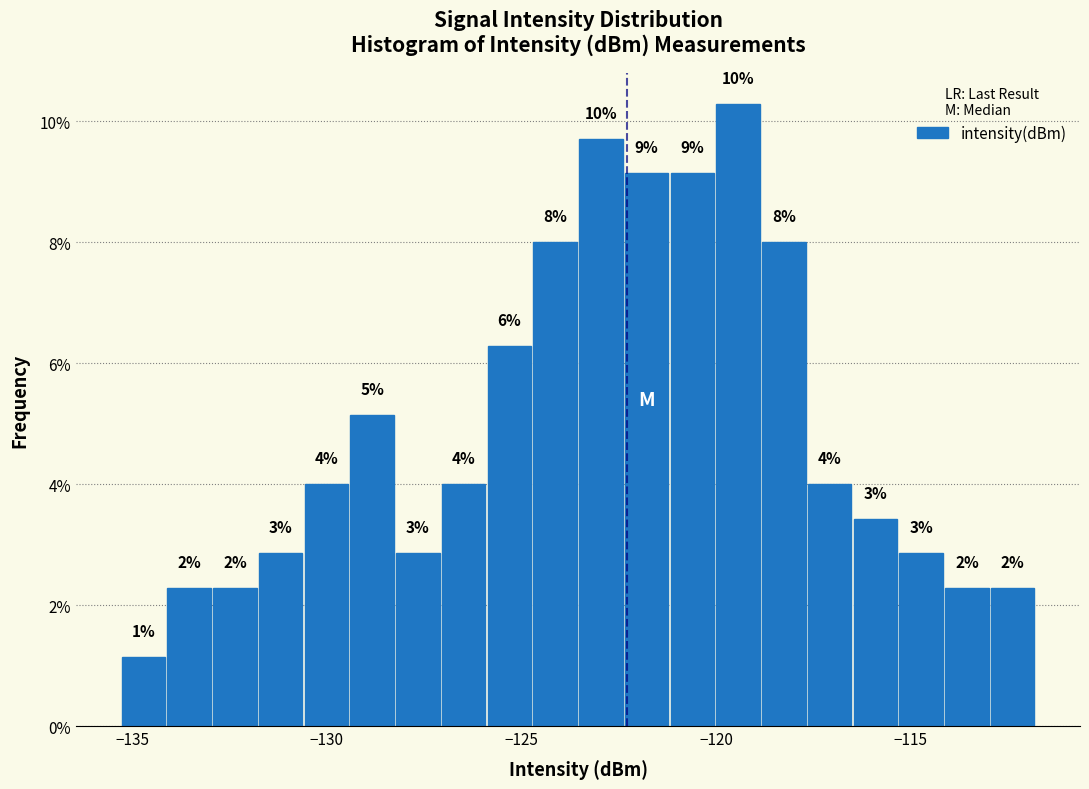

Read against the x-axis, roughly where is the centre of the tallest bar?

-119.5